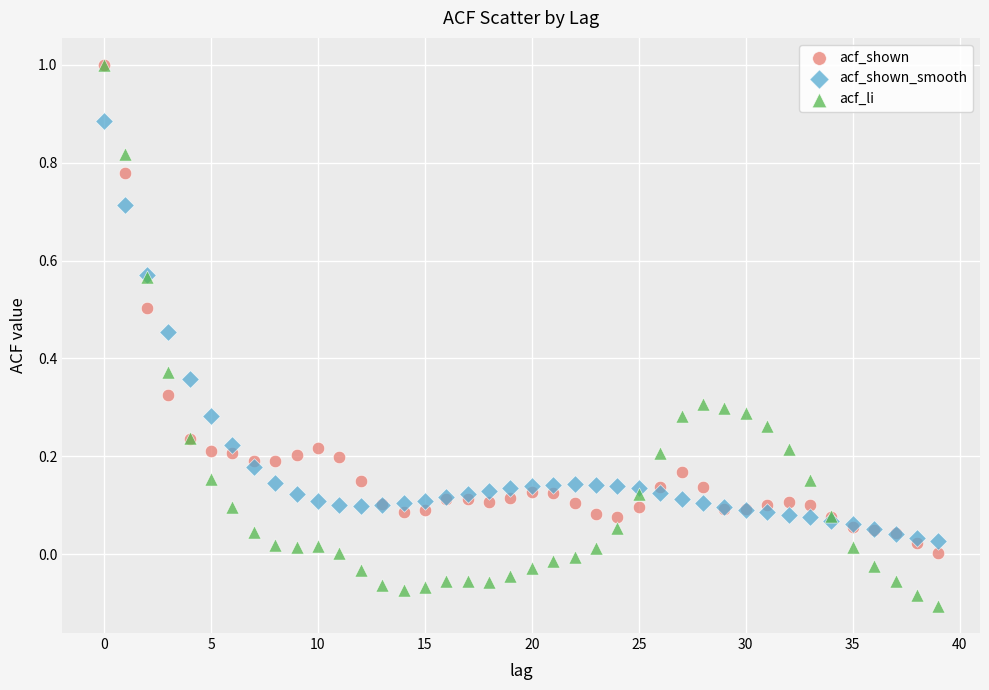

Which series reaches the minimum Y coordinate?

acf_li